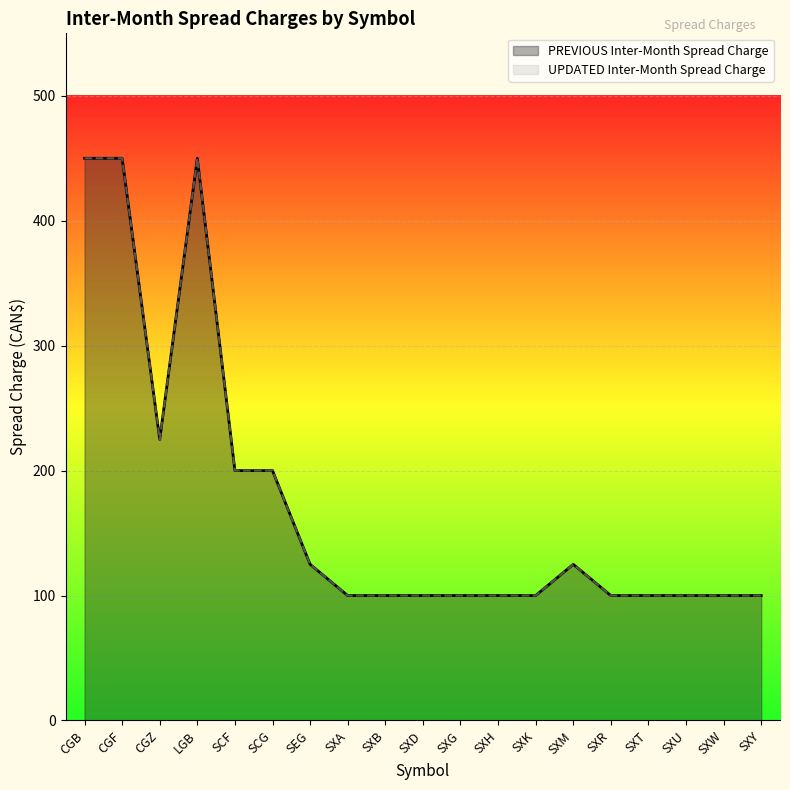

Reading left to right, what are all the values shown in this chart?

PREVIOUS Inter-Month Spread Charge: CGB=450	CGF=450	CGZ=225	LGB=450	SCF=200	SCG=200	SEG=125	SXA=100	SXB=100	SXD=100	SXG=100	SXH=100	SXK=100	SXM=125	SXR=100	SXT=100	SXU=100	SXW=100	SXY=100
UPDATED Inter-Month Spread Charge: CGB=450	CGF=450	CGZ=225	LGB=450	SCF=200	SCG=200	SEG=125	SXA=100	SXB=100	SXD=100	SXG=100	SXH=100	SXK=100	SXM=125	SXR=100	SXT=100	SXU=100	SXW=100	SXY=100